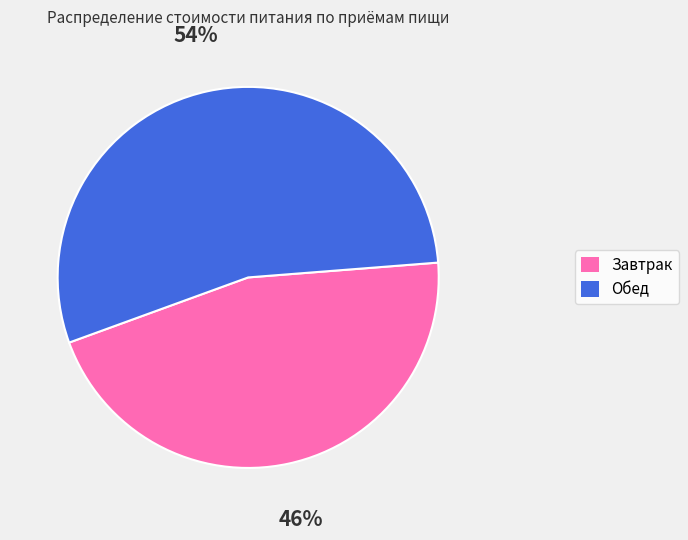

Do Завтрак and Обед together represent more than half of the pie?

Yes